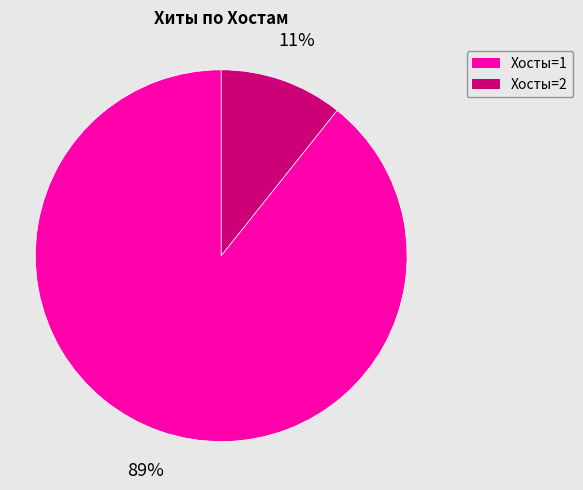

To the nearest percent, what is the average slice percentage?

50%